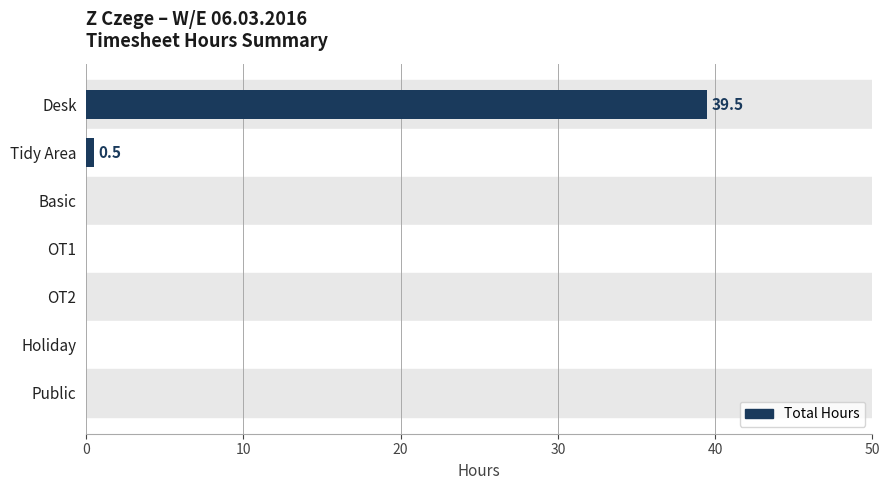

What is the change in value from Desk to OT1?

-39.5